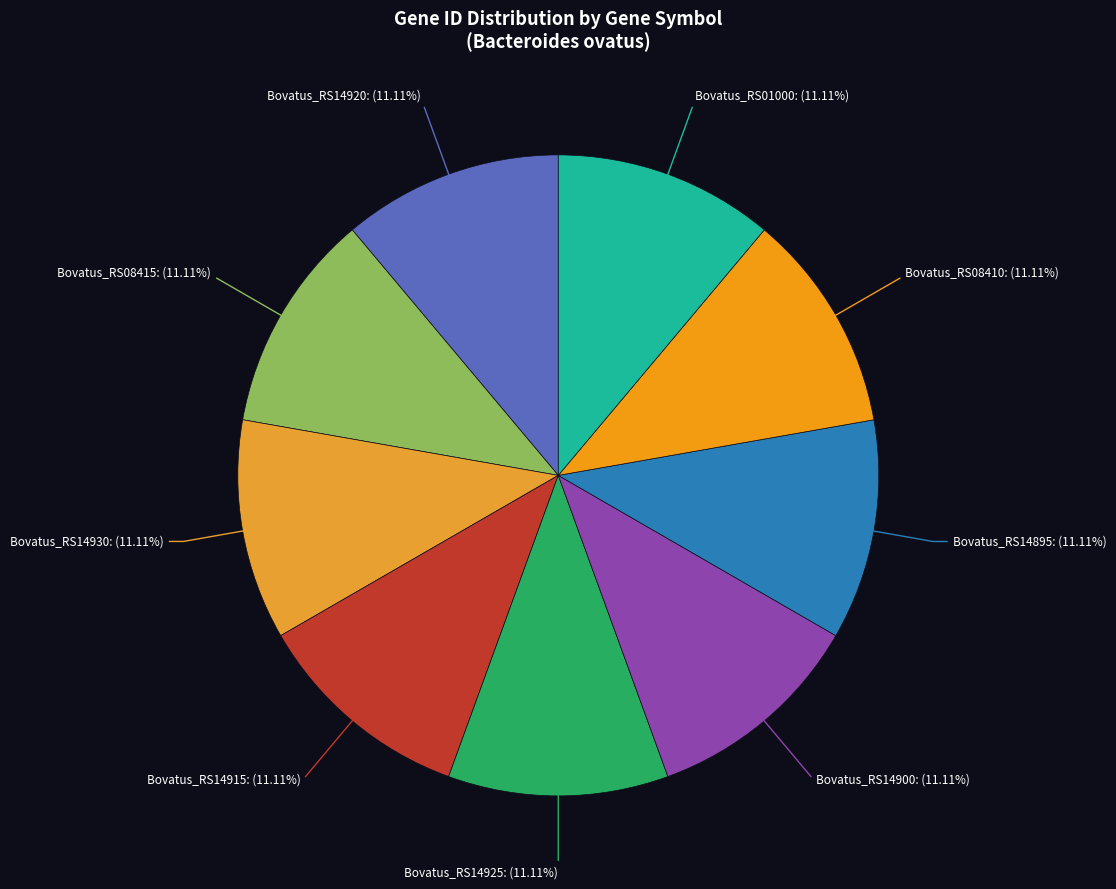

Is there any slice that represents more than half of the pie?

No